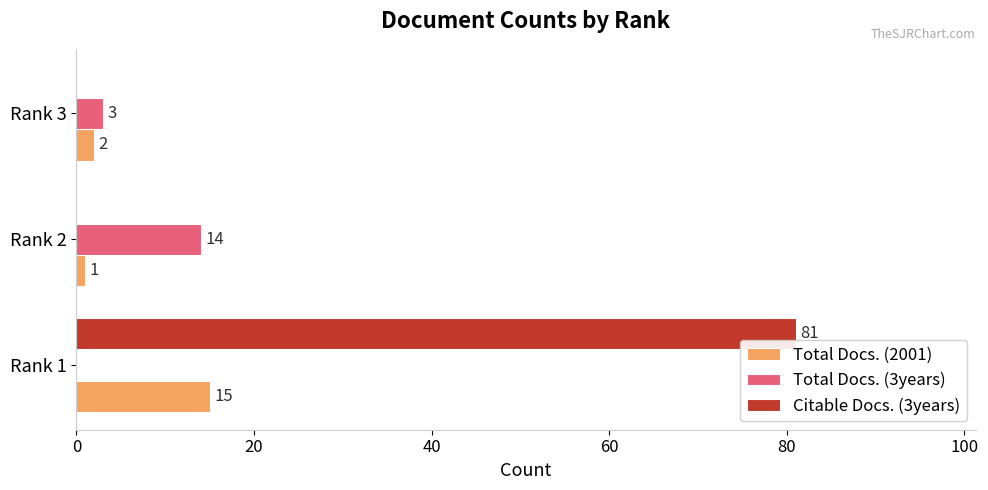

At which label is Total Docs. (2001) closest to 8?

Rank 3